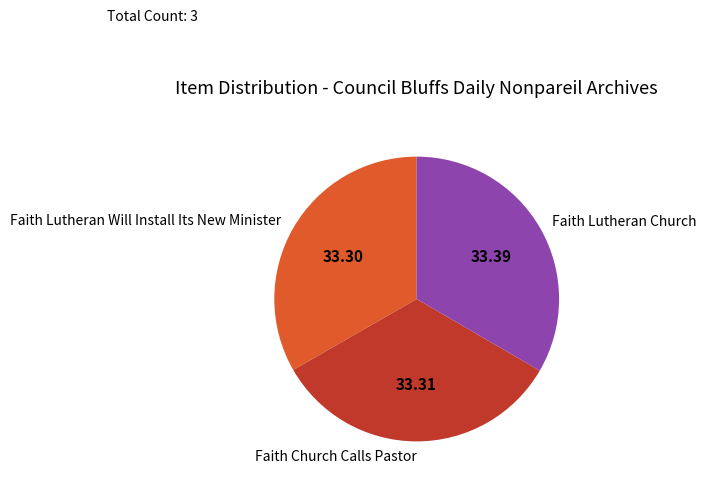

Does Faith Lutheran Will Install Its New Minister account for over 50% of the chart?

No